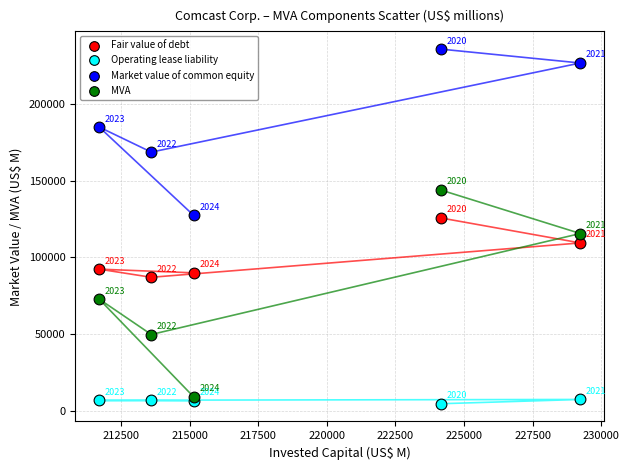

Which series contains the lowest Y value?

Operating lease liability